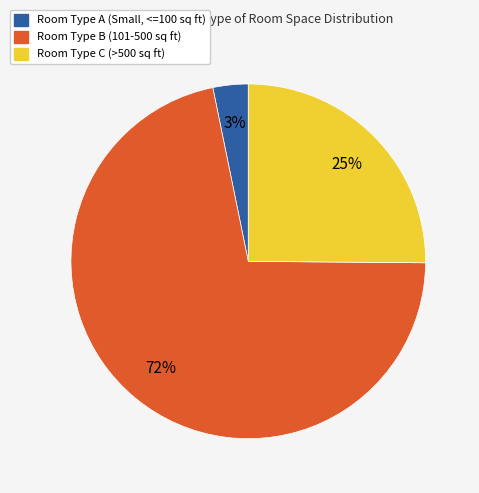

Does any single category account for the majority?

Yes